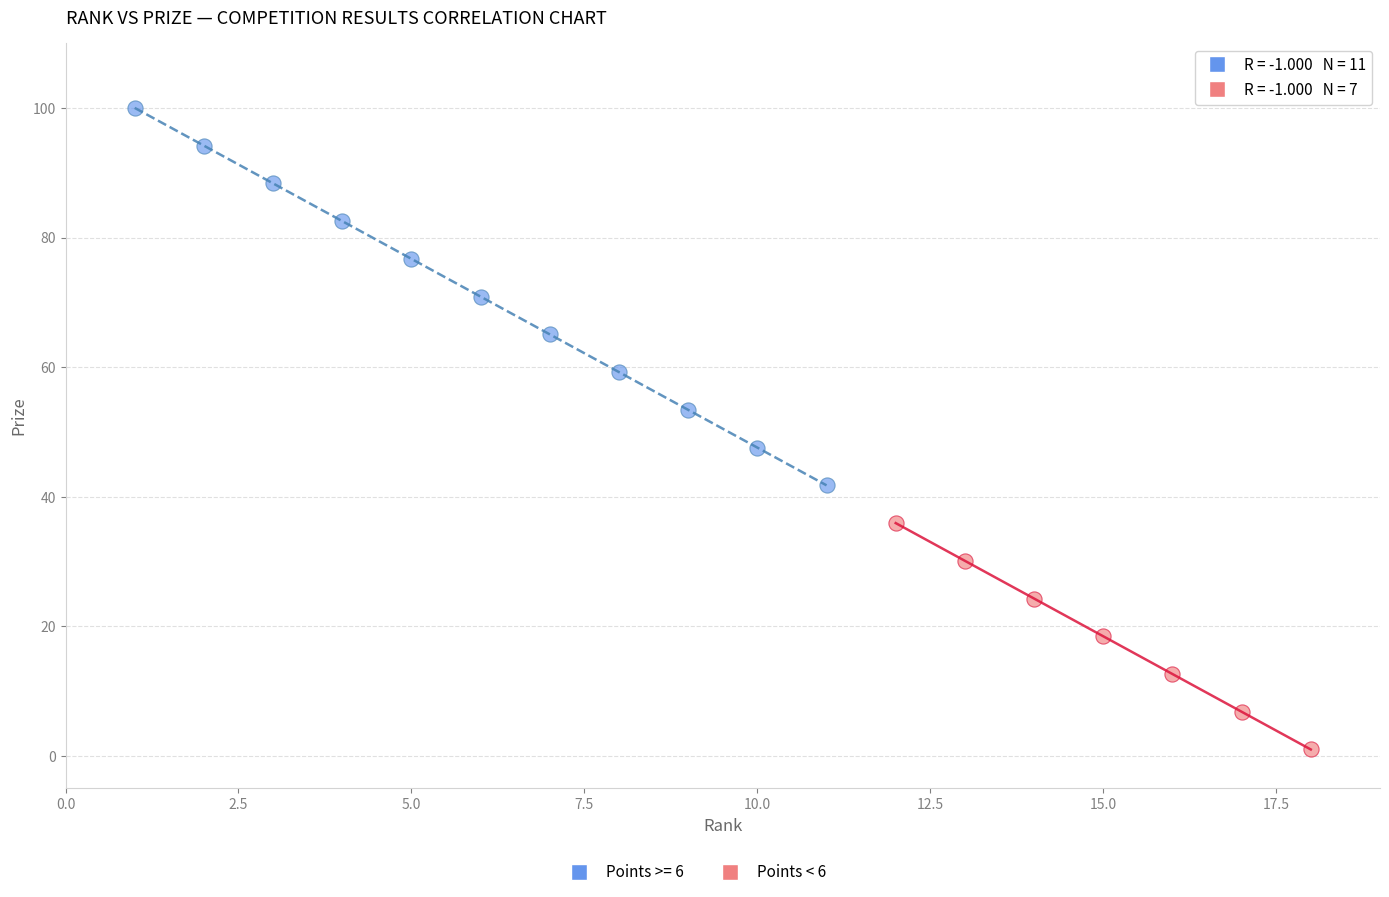

Which series contains the highest Y value?

Points >= 6